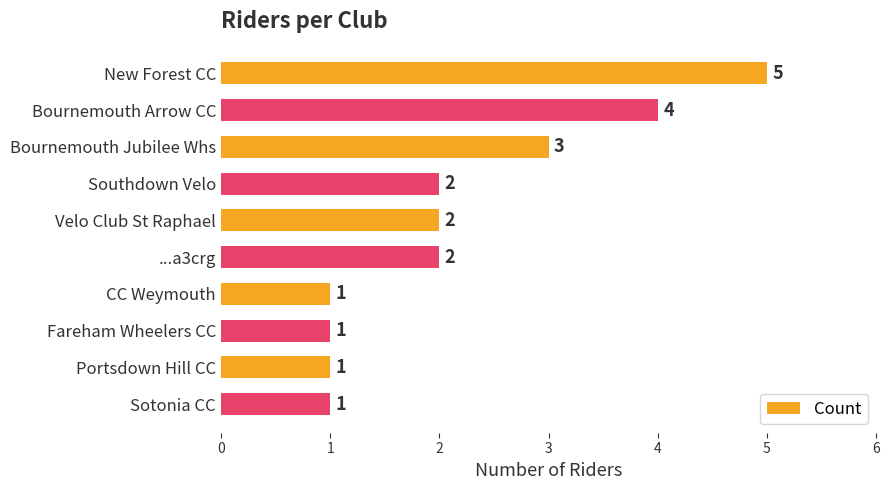

At which label is the value closest to 3?

Bournemouth Jubilee Whs